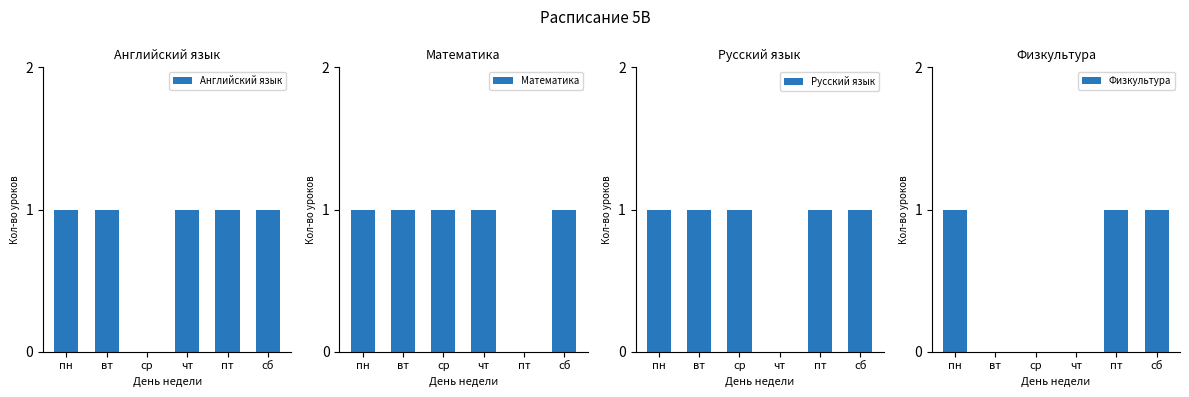

At which label is Математика closest to 0?

пт